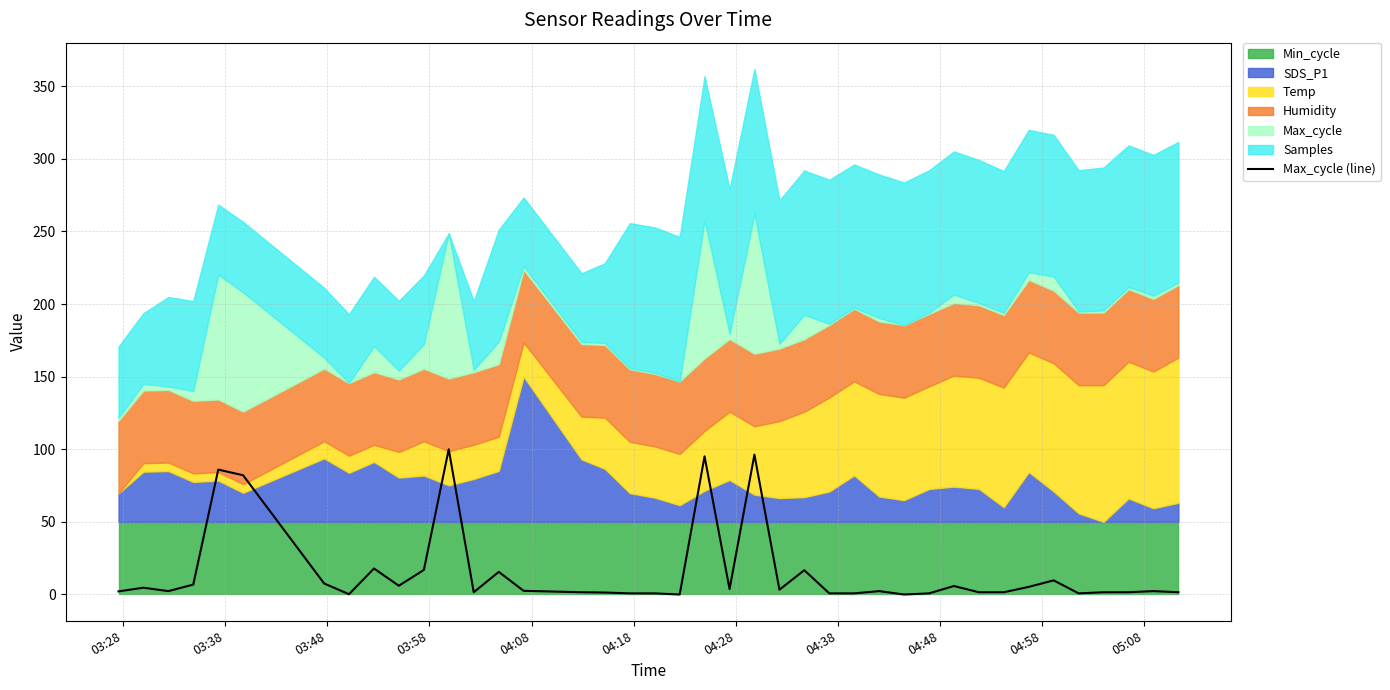

How many positive values are there?

38